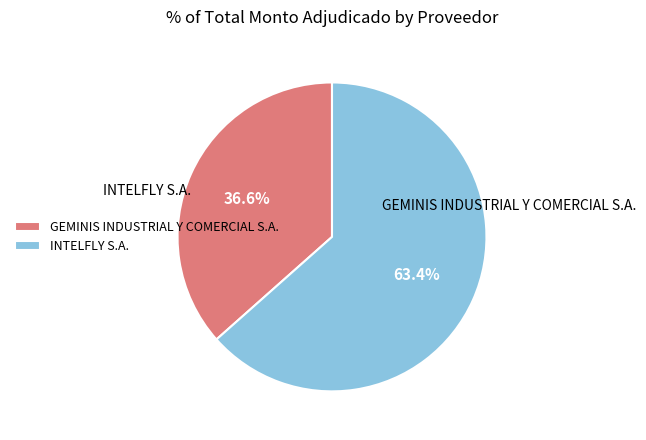

Count the number of slices in the pie.

2